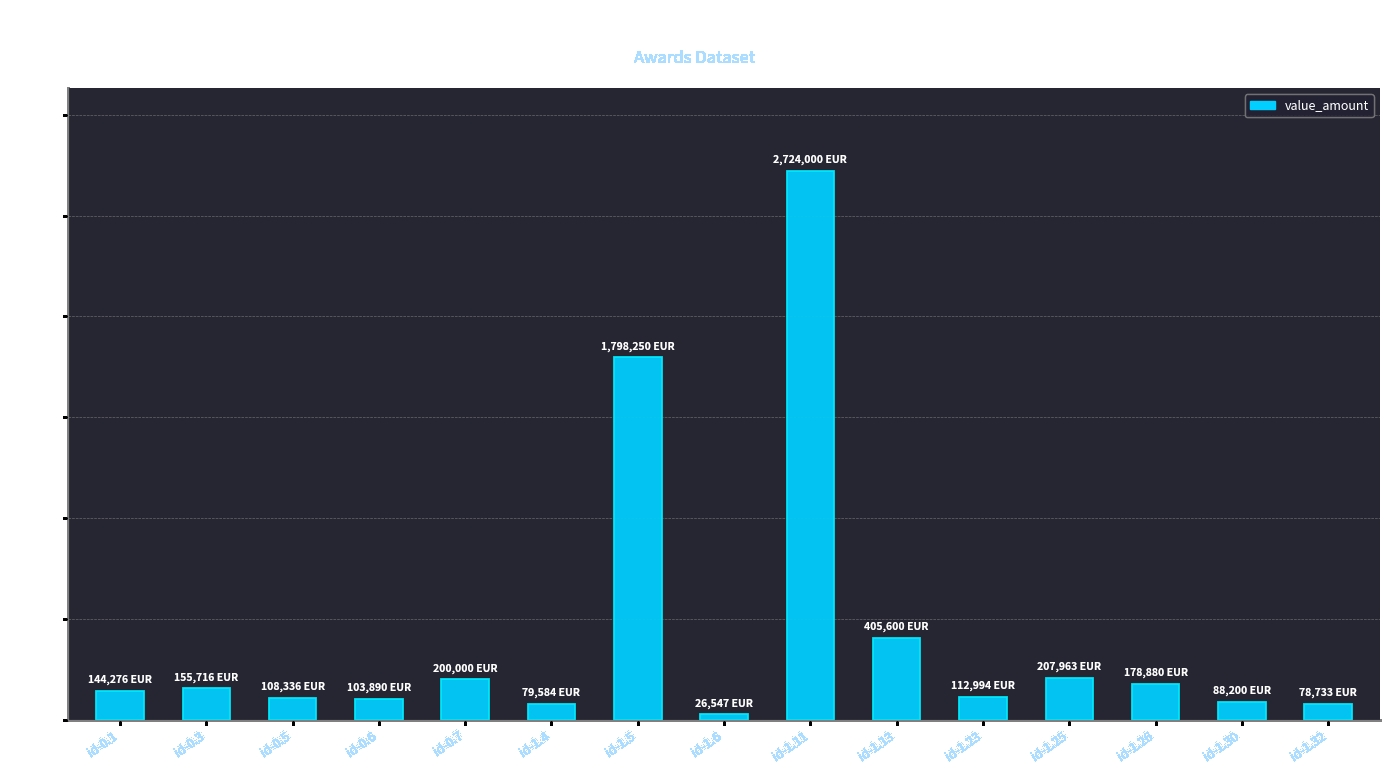

What value does the data have at id-0.7?

200000.0